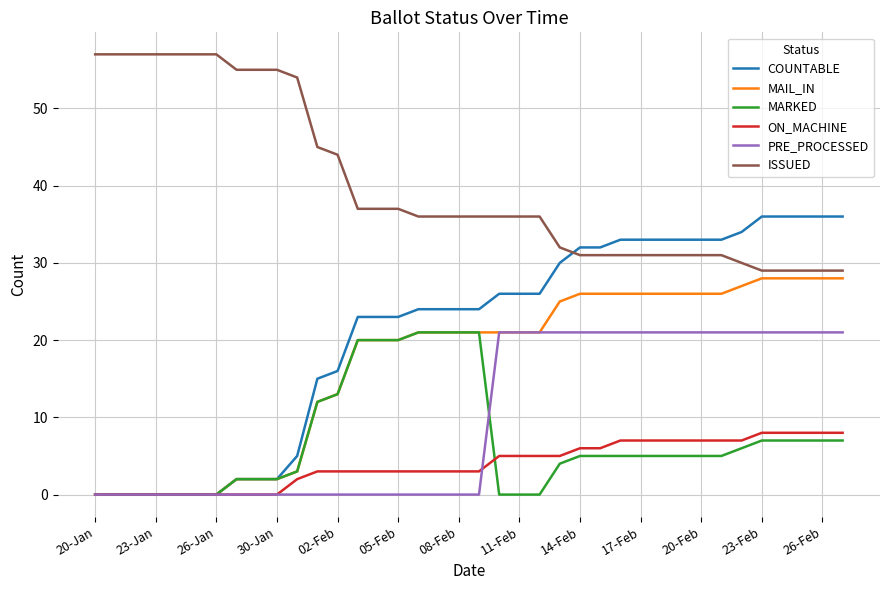

Reading right to left, what are all the values shown in this chart?

COUNTABLE: 36	36	36	36	36	34	33	33	33	33	33	33	32	32	30	26	26	26	24	24	24	24	23	23	23	16	15	5	2	2	2	0	0	0	0	0	0	0
MAIL_IN: 28	28	28	28	28	27	26	26	26	26	26	26	26	26	25	21	21	21	21	21	21	21	20	20	20	13	12	3	2	2	2	0	0	0	0	0	0	0
MARKED: 7	7	7	7	7	6	5	5	5	5	5	5	5	5	4	0	0	0	21	21	21	21	20	20	20	13	12	3	2	2	2	0	0	0	0	0	0	0
ON_MACHINE: 8	8	8	8	8	7	7	7	7	7	7	7	6	6	5	5	5	5	3	3	3	3	3	3	3	3	3	2	0	0	0	0	0	0	0	0	0	0
PRE_PROCESSED: 21	21	21	21	21	21	21	21	21	21	21	21	21	21	21	21	21	21	0	0	0	0	0	0	0	0	0	0	0	0	0	0	0	0	0	0	0	0
ISSUED: 29	29	29	29	29	30	31	31	31	31	31	31	31	31	32	36	36	36	36	36	36	36	37	37	37	44	45	54	55	55	55	57	57	57	57	57	57	57